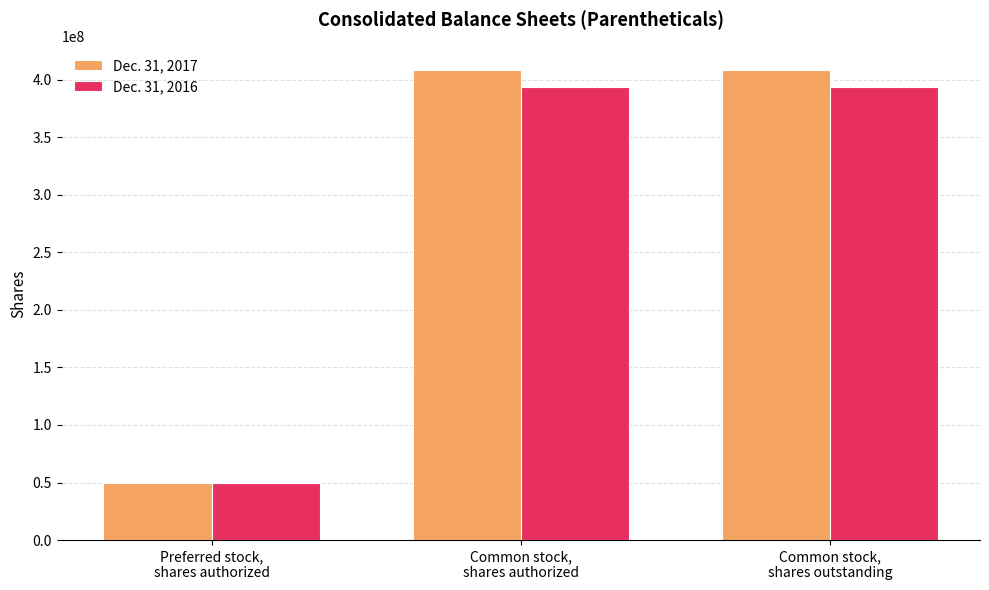

Which series has the largest total across all categories?

Dec. 31, 2017